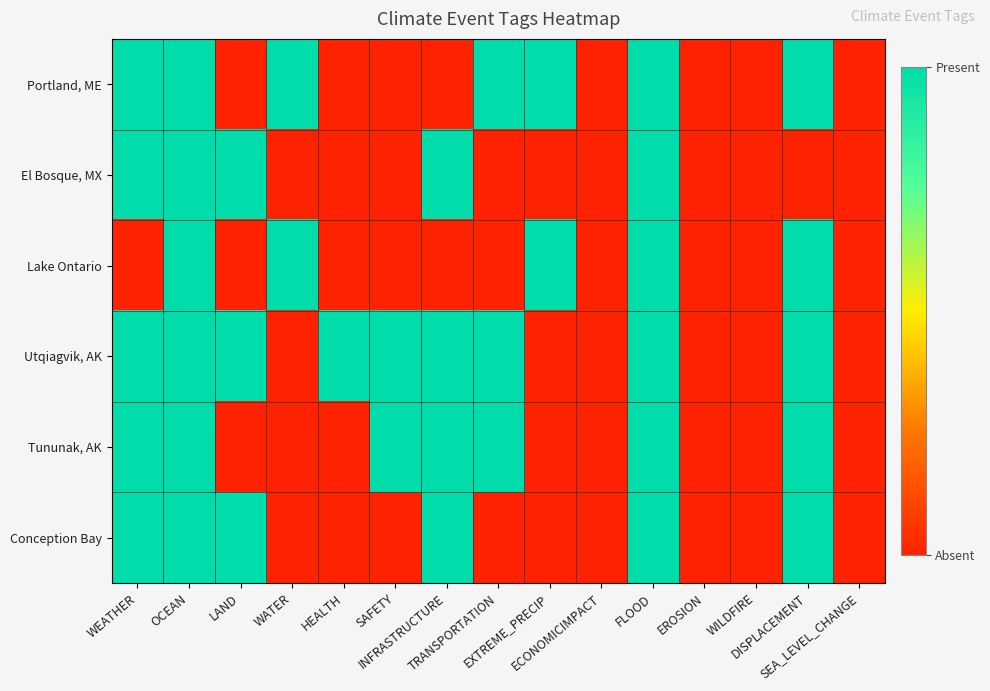

Which category has the highest value across all series?

WEATHER